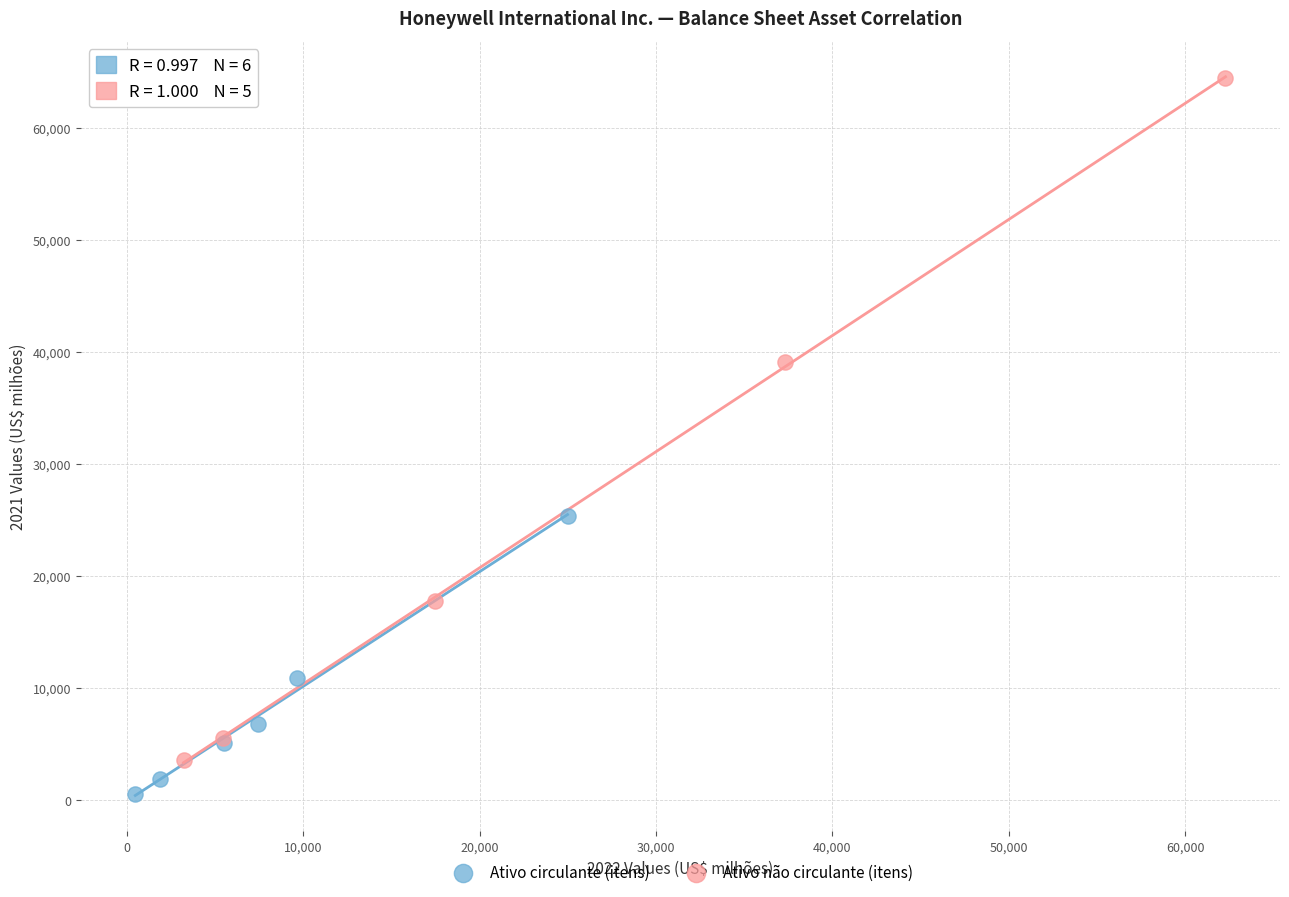

Which series has the widest spread of Y values?

Ativo não circulante (itens)